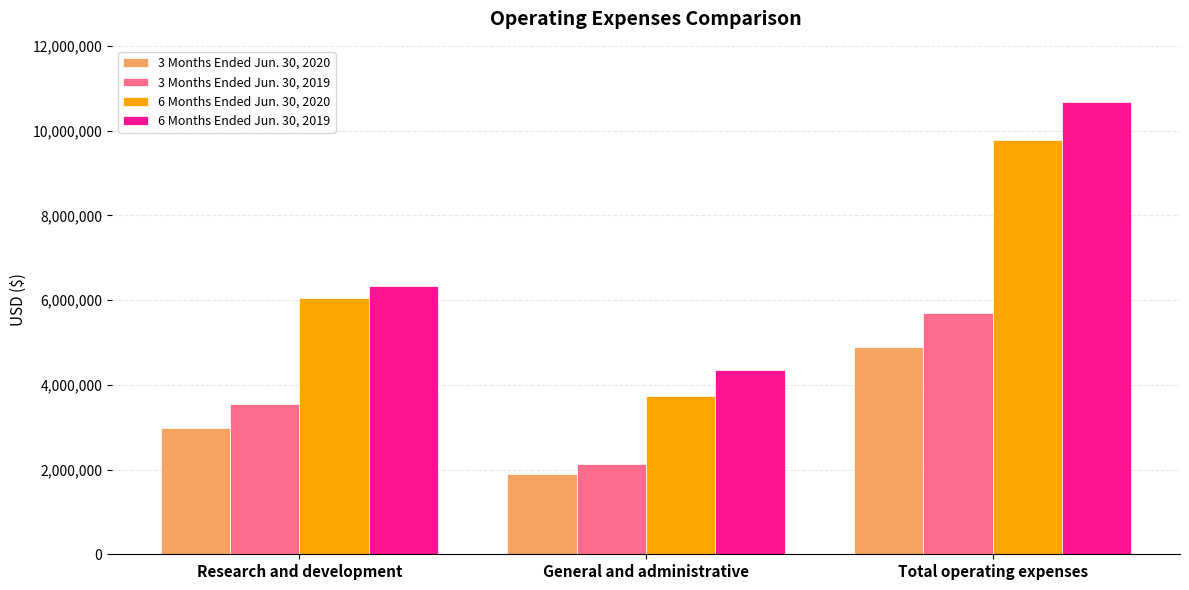

How many groups of bars are there?

3